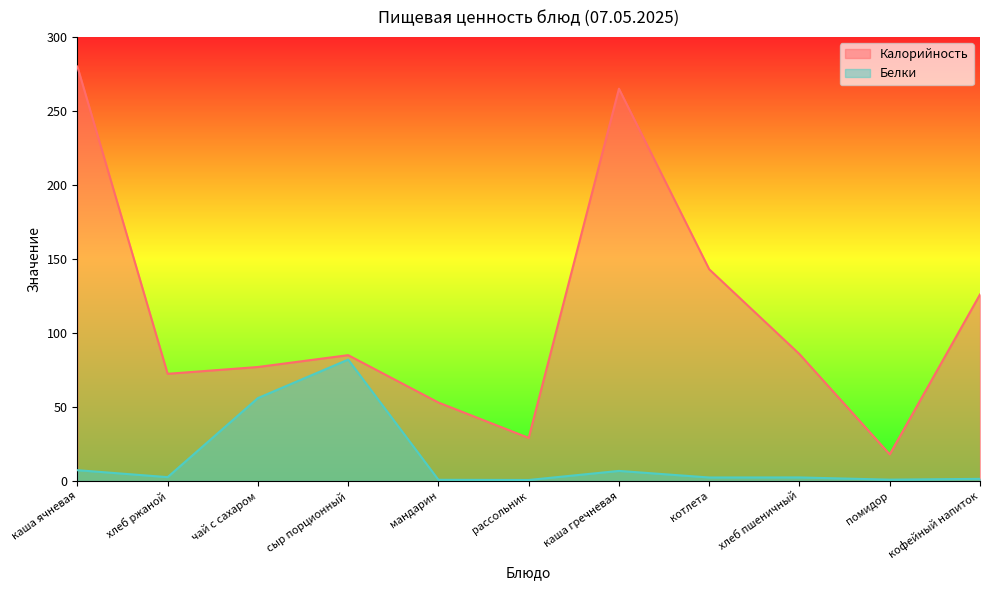

True or false: Белки has more than 0 points higher than both neighbors.

True